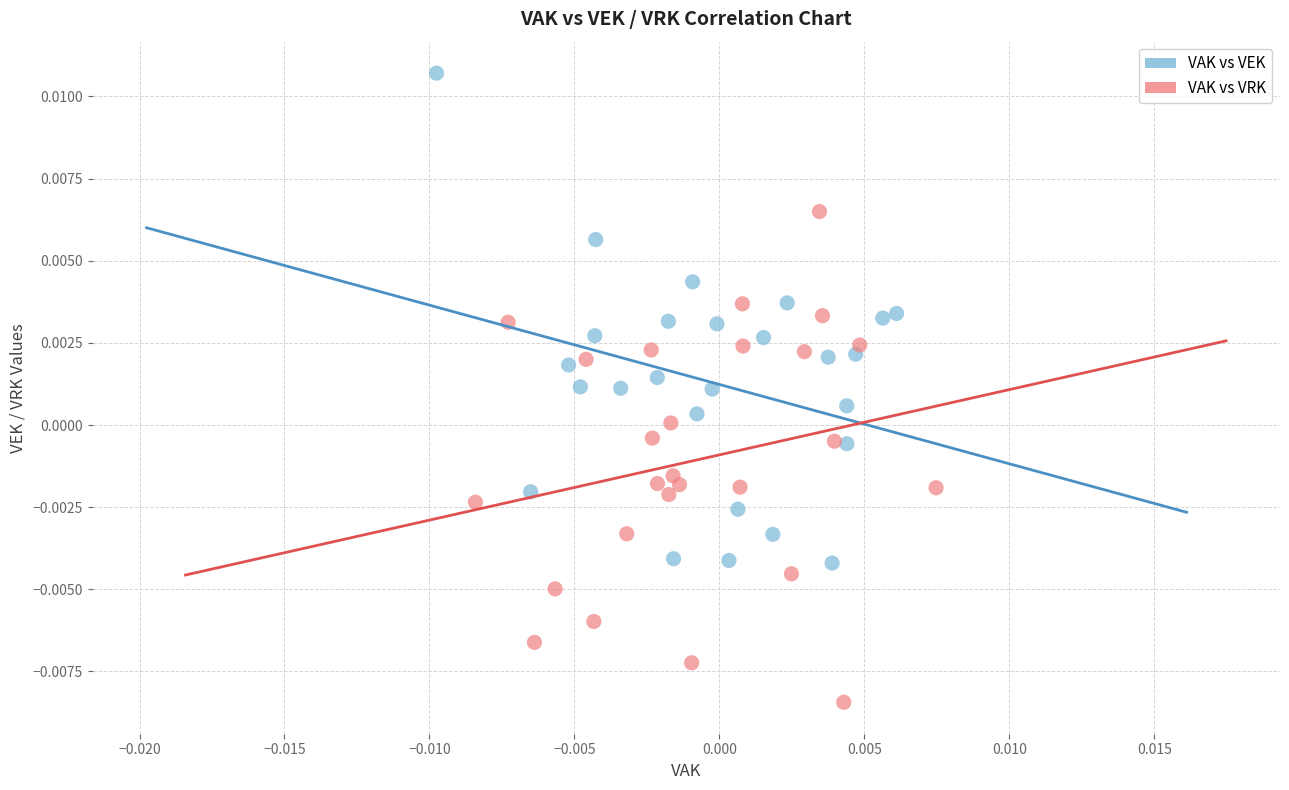

Which series reaches the minimum Y coordinate?

VAK vs VRK